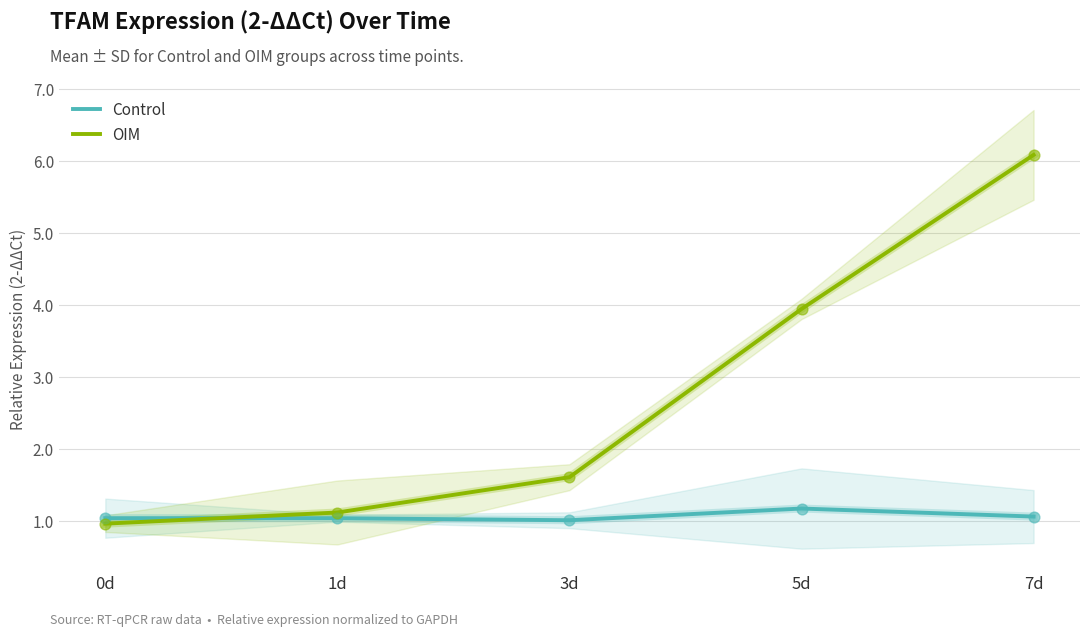

Is the value of Control at 7d greater than the value of OIM at 5d?

No